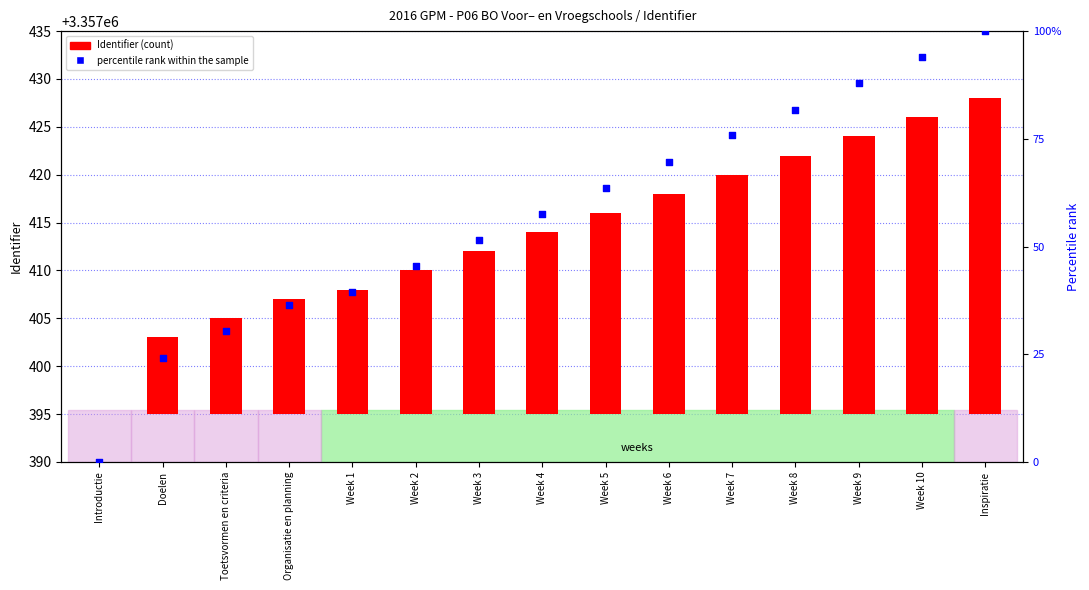

What is the total value across all series at Week 1?

52.4